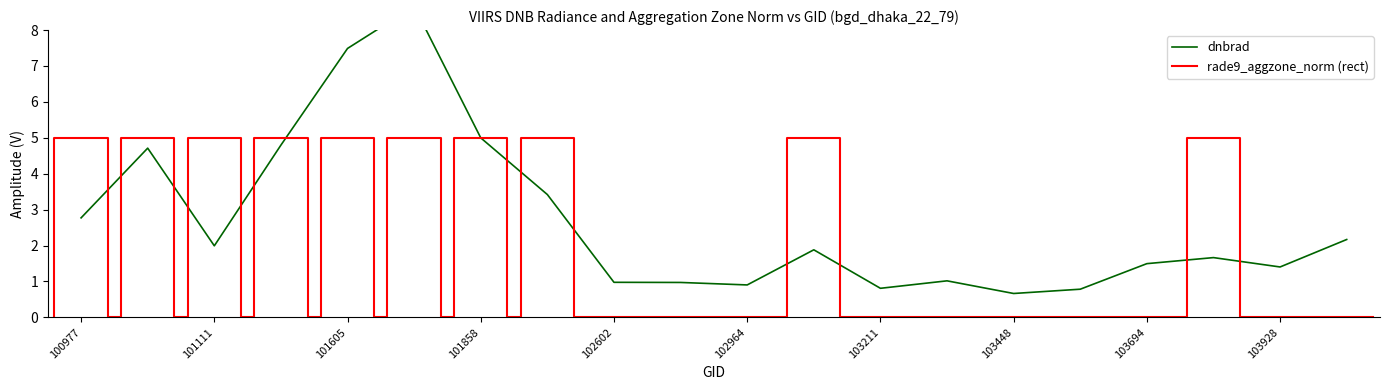

Between 103092 and 101736, which is larger?

101736